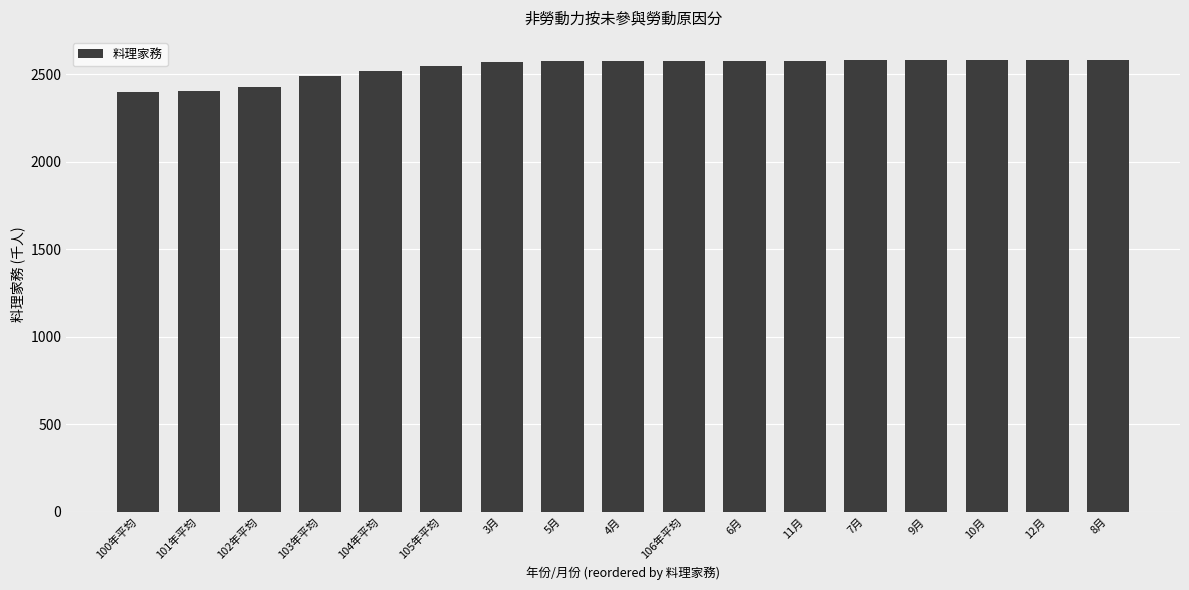

The value at 105年平均 is 1213. True or false?

False